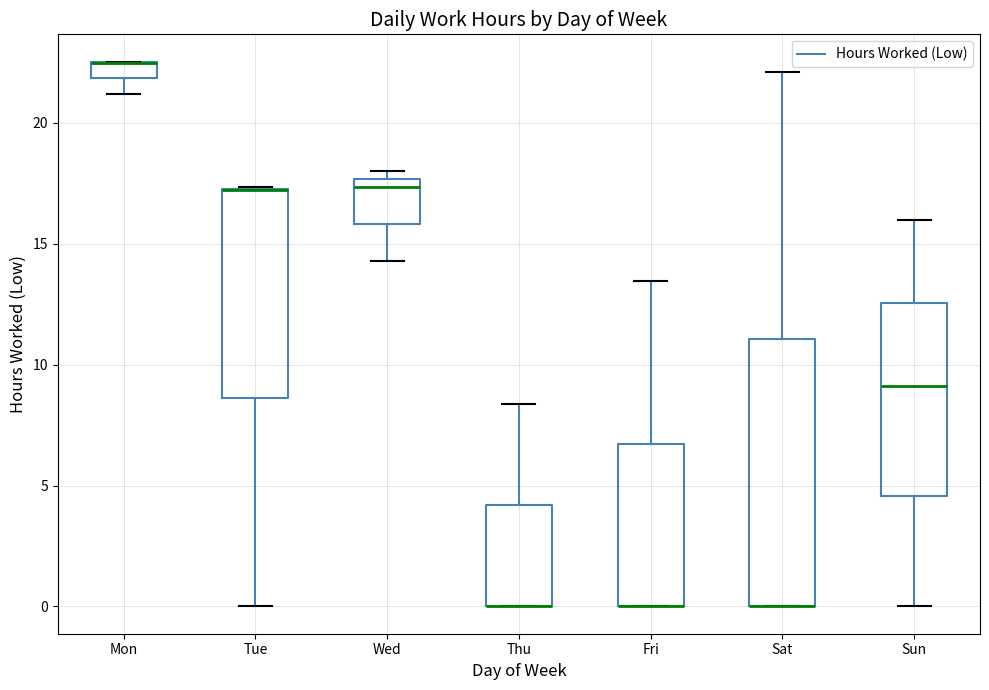

Where is the lower edge of the box for Mon on the y-axis? The values are not printed on the chart, so give them approximately, as read against the axis.

22.0